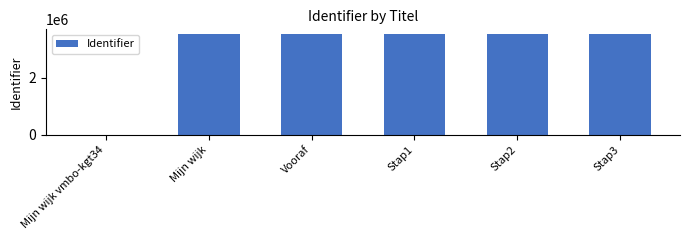

What value does the data have at Mijn wijk?

3506955